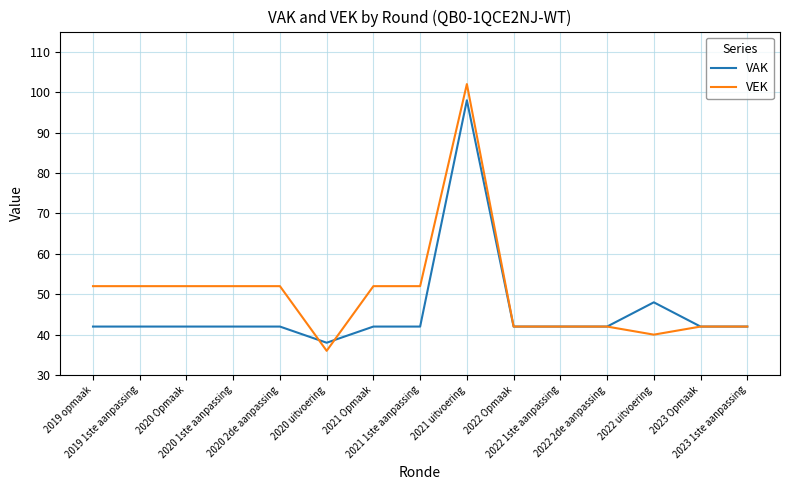

What is the sum of the VEK values at 2021 Opmaak and 2022 2de aanpassing?

94